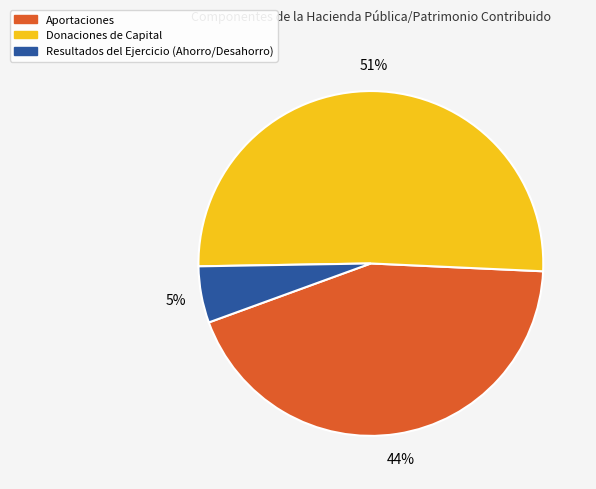

To the nearest percent, what is the combined percentage of Donaciones de Capital and Aportaciones?

95%